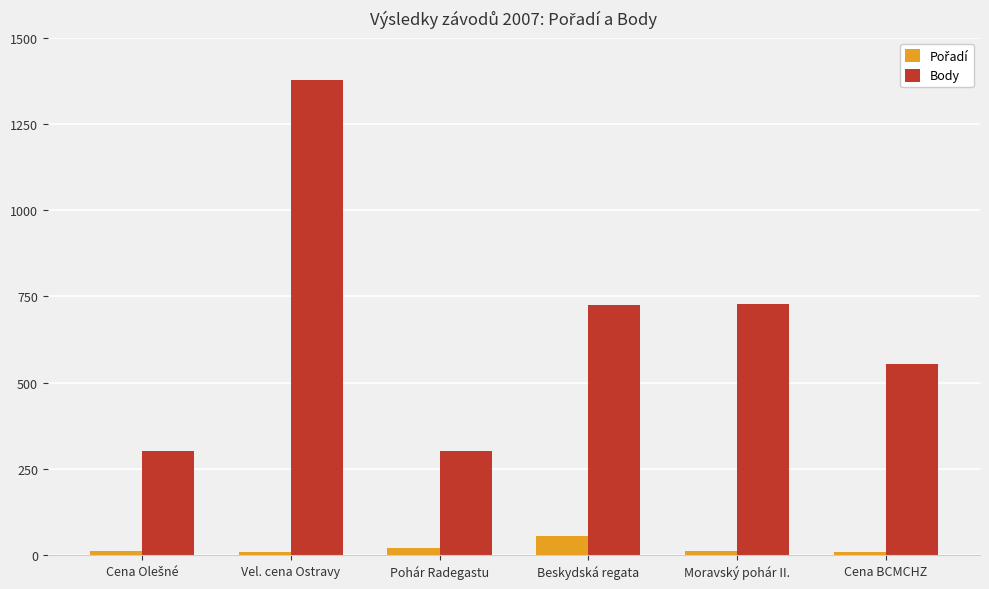

What is the maximum value for Body?

1376